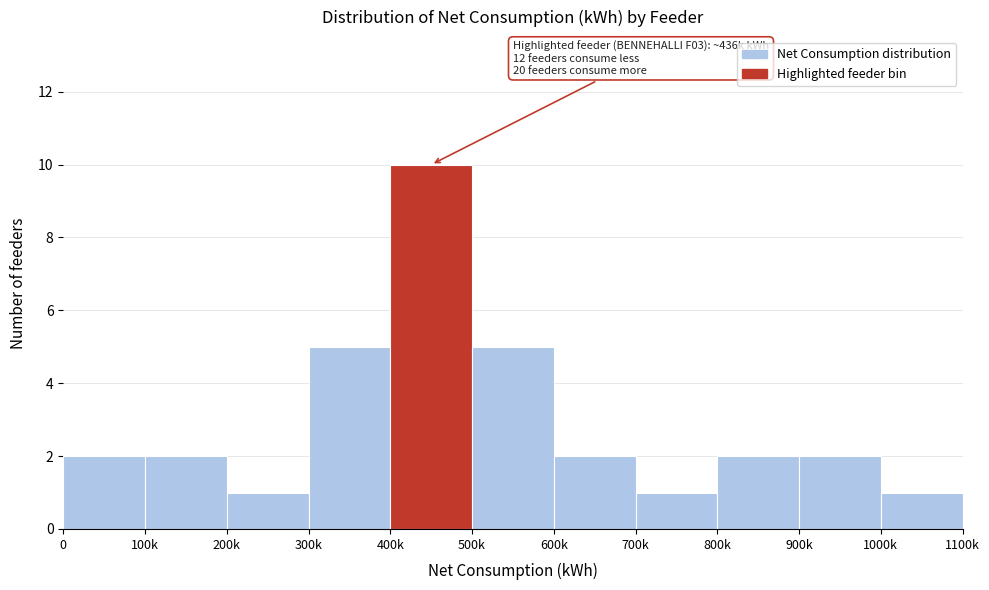

Reading right to left, what are all the values shown in this chart?

1000k=1	900k=2	800k=2	700k=1	600k=2	500k=5	400k=10	300k=5	200k=1	100k=2	0=2